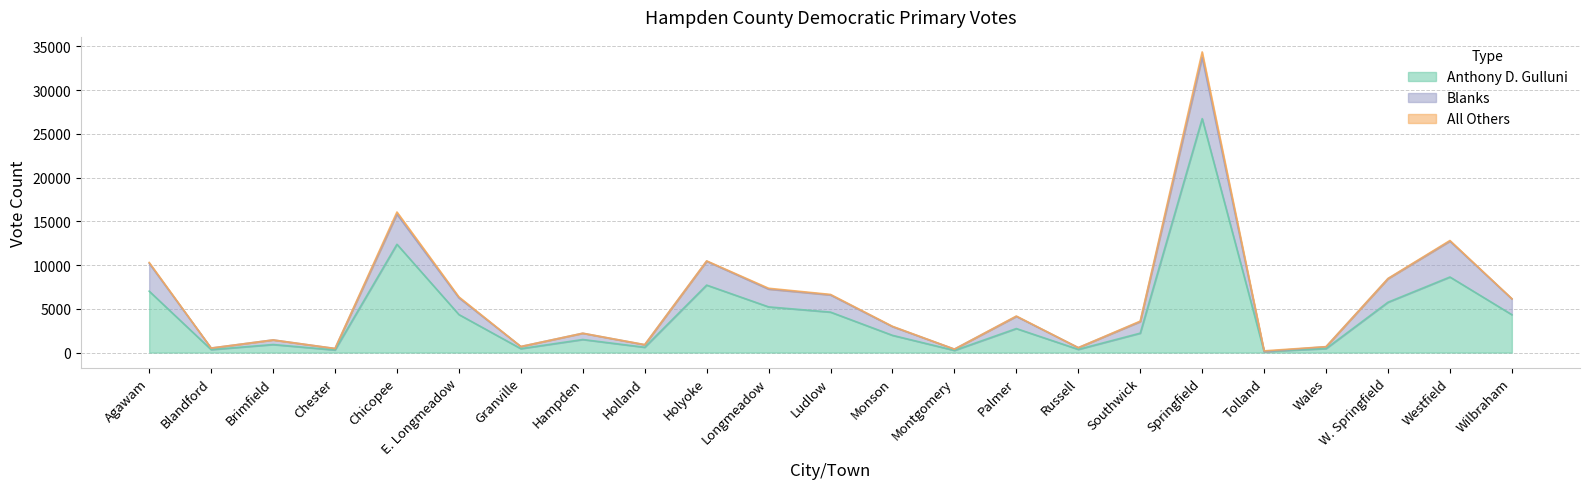

What is the approximate value of All Others at Chicopee?

252